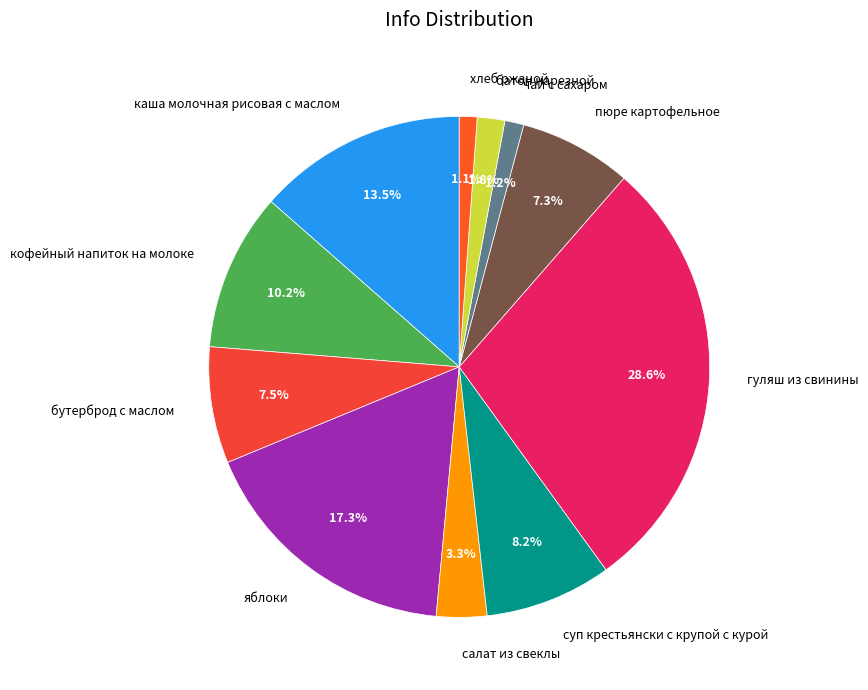

Is гуляш из свинины the majority of the pie?

No